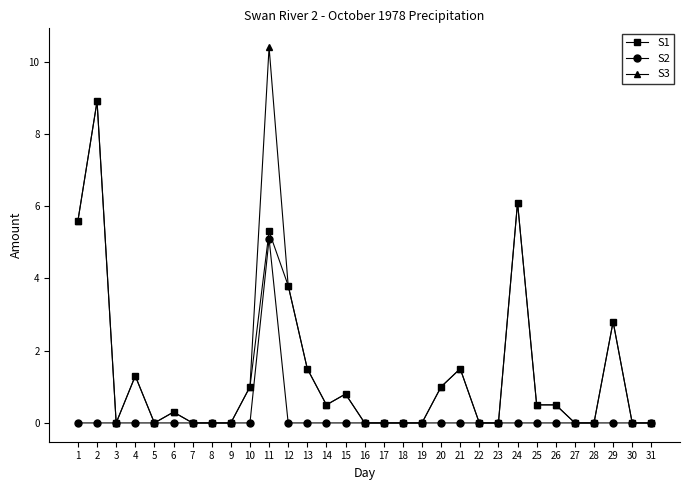

What is the maximum value shown in the chart?

10.4